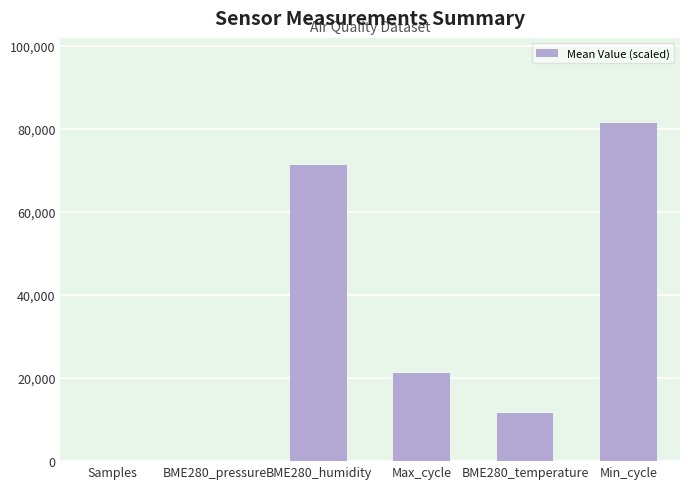

What is the maximum value shown in the chart?

81500.0